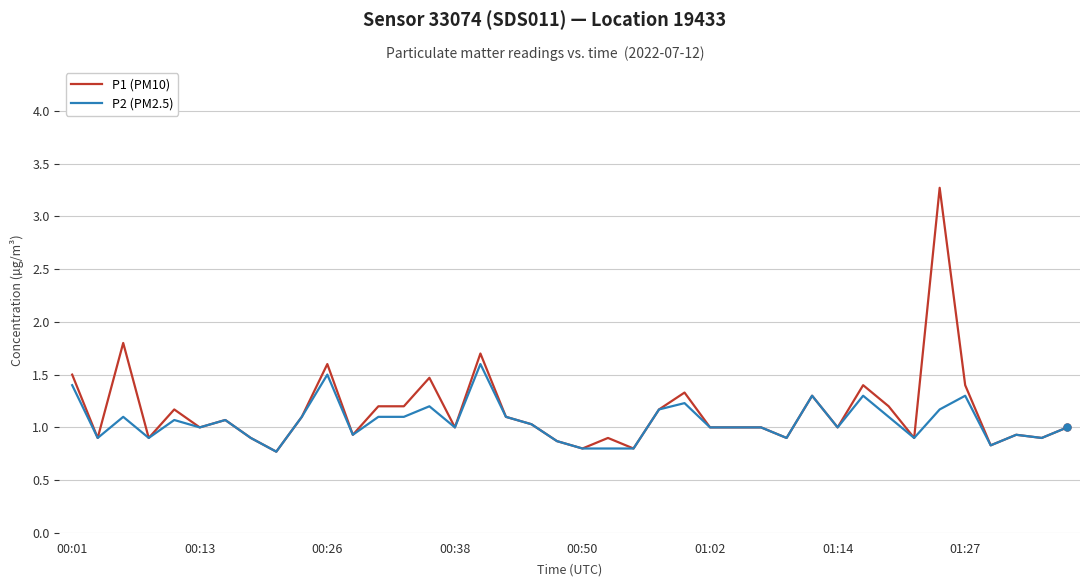

What is the highest value of the P2 (PM2.5) series?

1.6